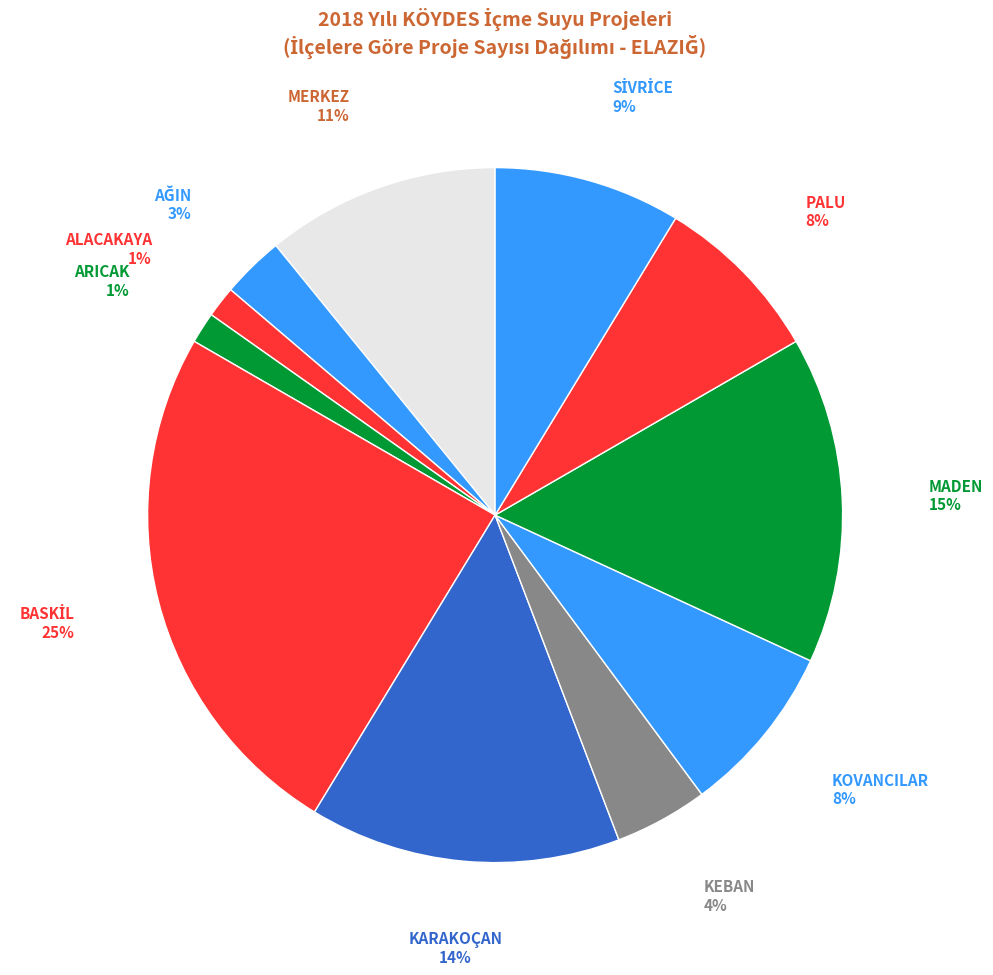

Is there a majority slice in this chart?

No